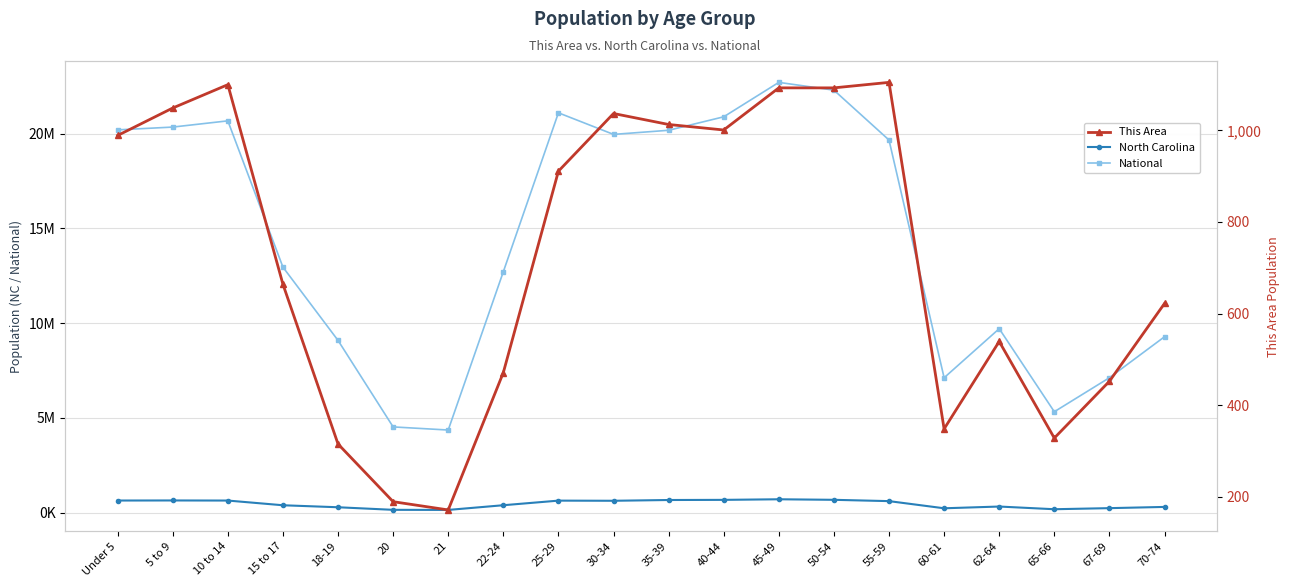

True or false: This Area and North Carolina cross at least once.

False